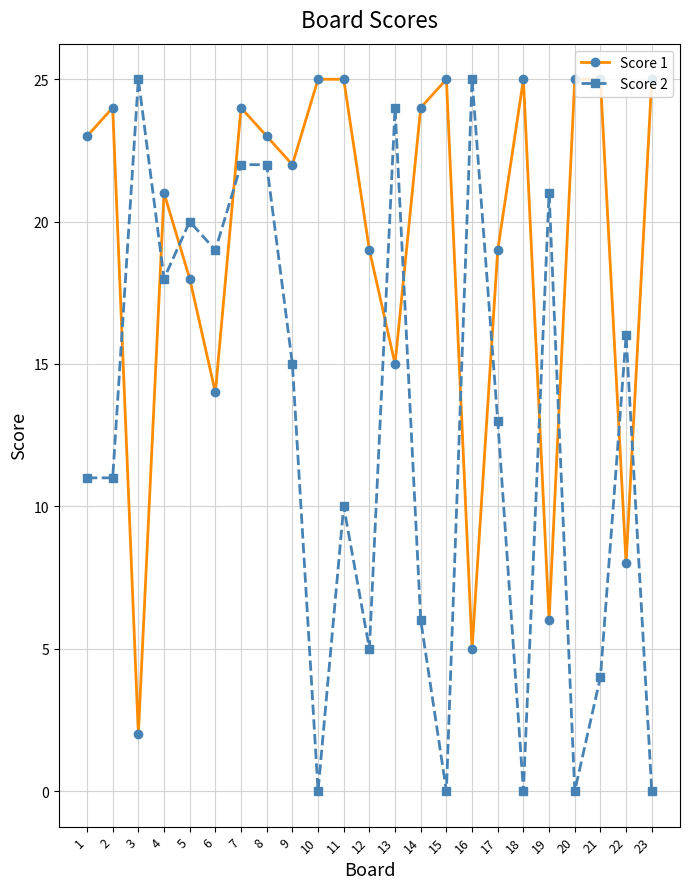

Which series ends up on top after the final intersection of Score 2 and Score 1?

Score 1